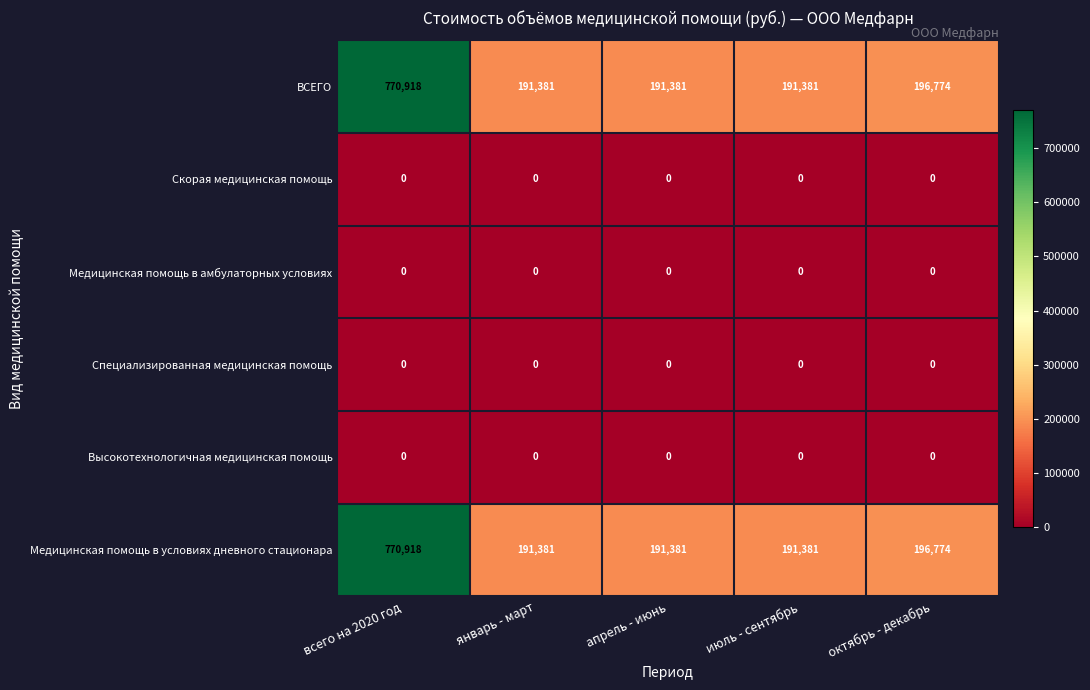

What is the maximum value shown in the chart?

770918